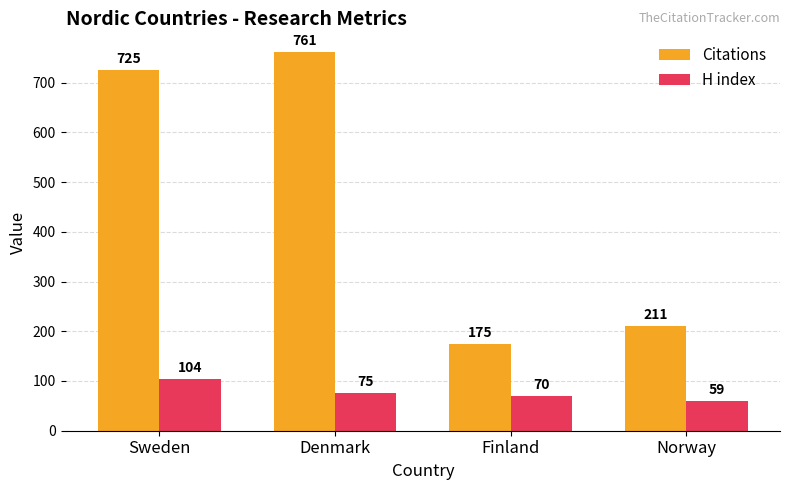

What is the sum of the Citations values at Sweden and Finland?

900